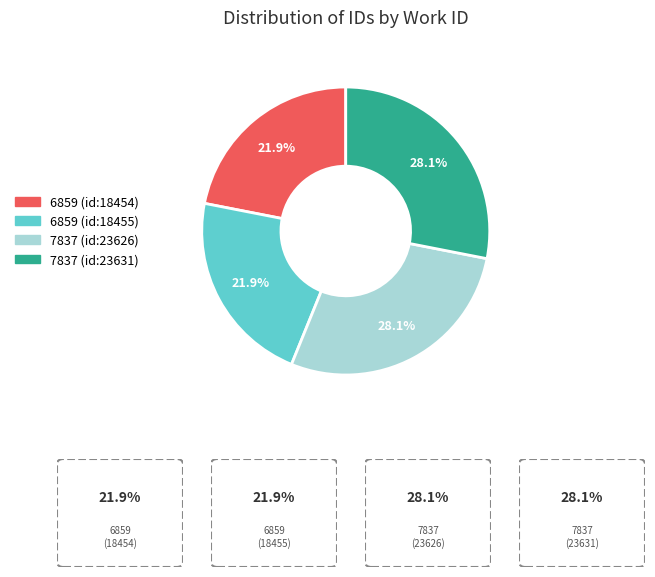

To the nearest percent, what percentage of the pie is 7837 (id:23626)?

28%